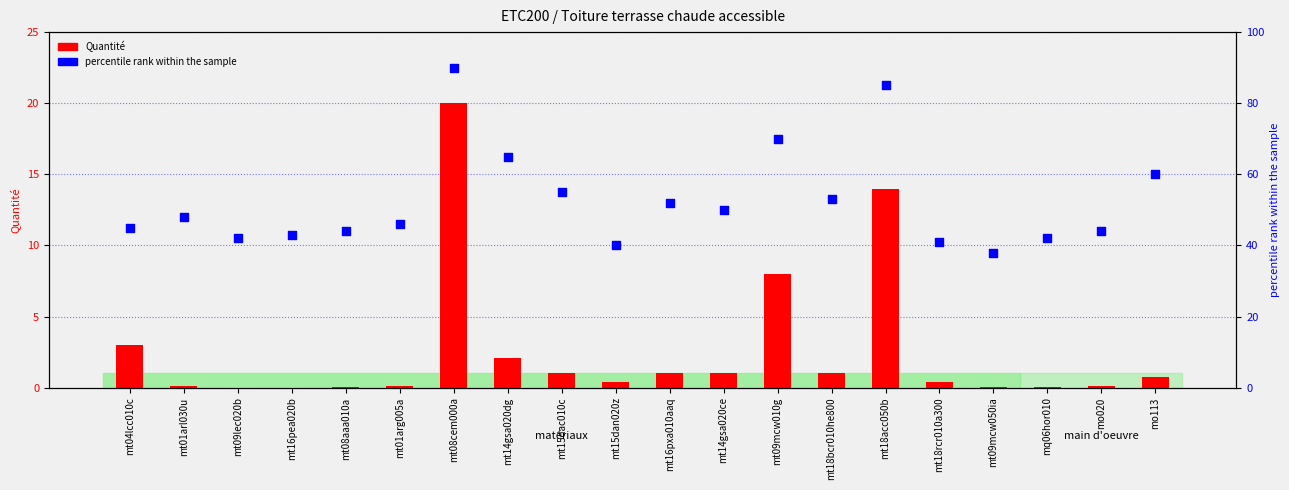

At which category is the sum across all series the highest?

mt08cem000a